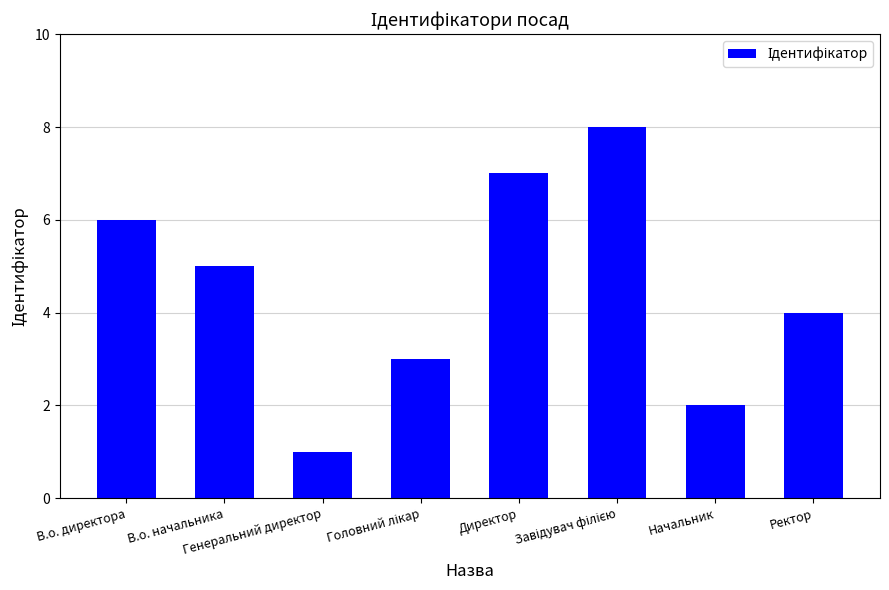

What is the greatest value displayed?

8